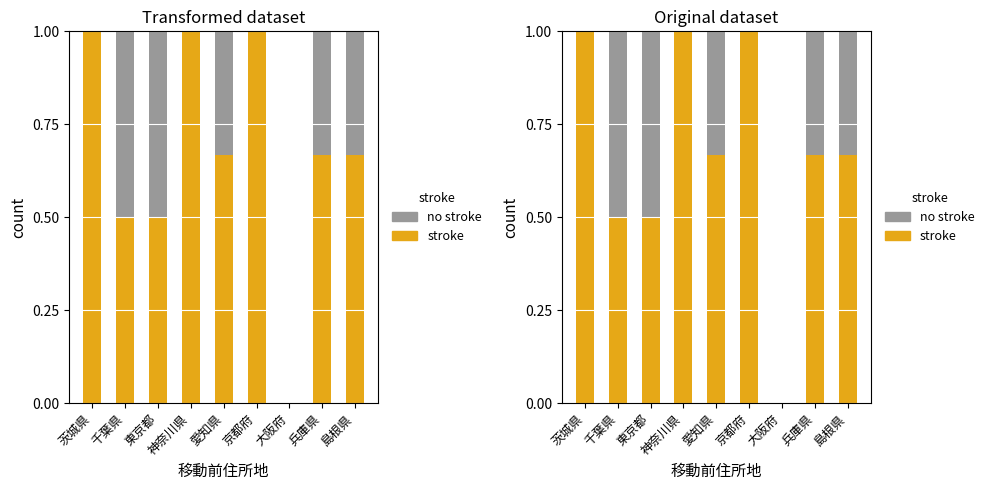

Where is stroke nearest to the value 0?

大阪府